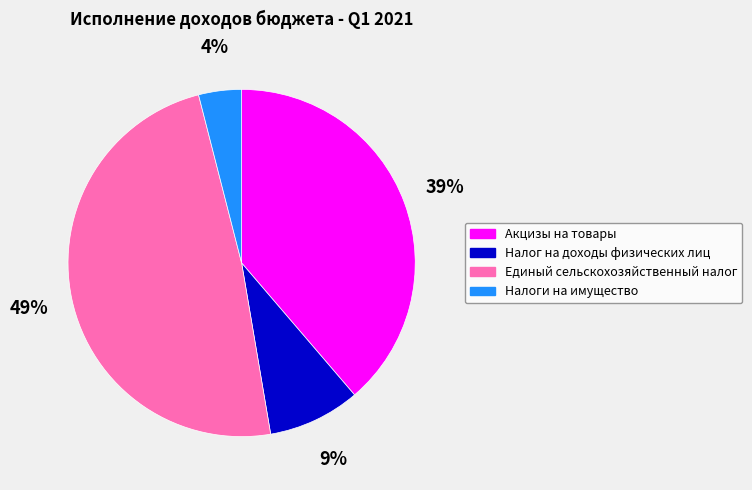

How many slices are in this pie chart?

4